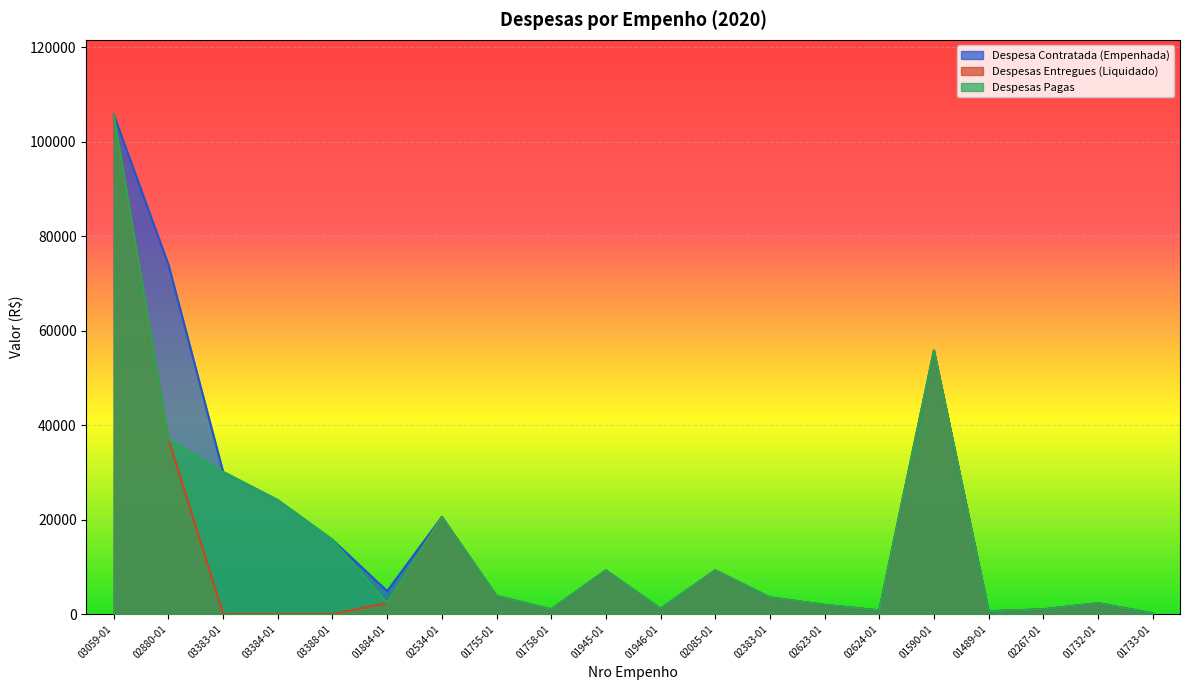

What is the difference between the Despesas Pagas values at 02624-01 and 02267-01?

240.0